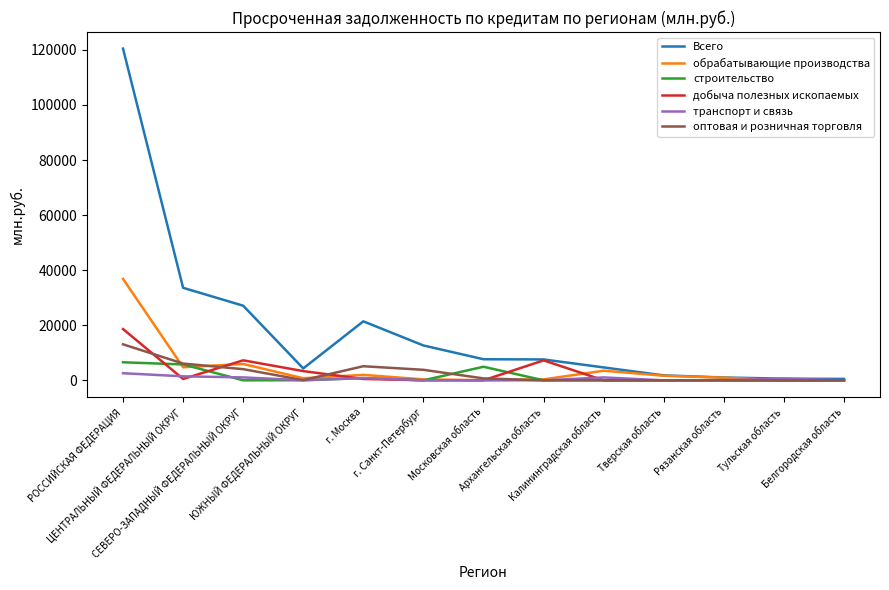

Which series has the largest total across all categories?

Всего